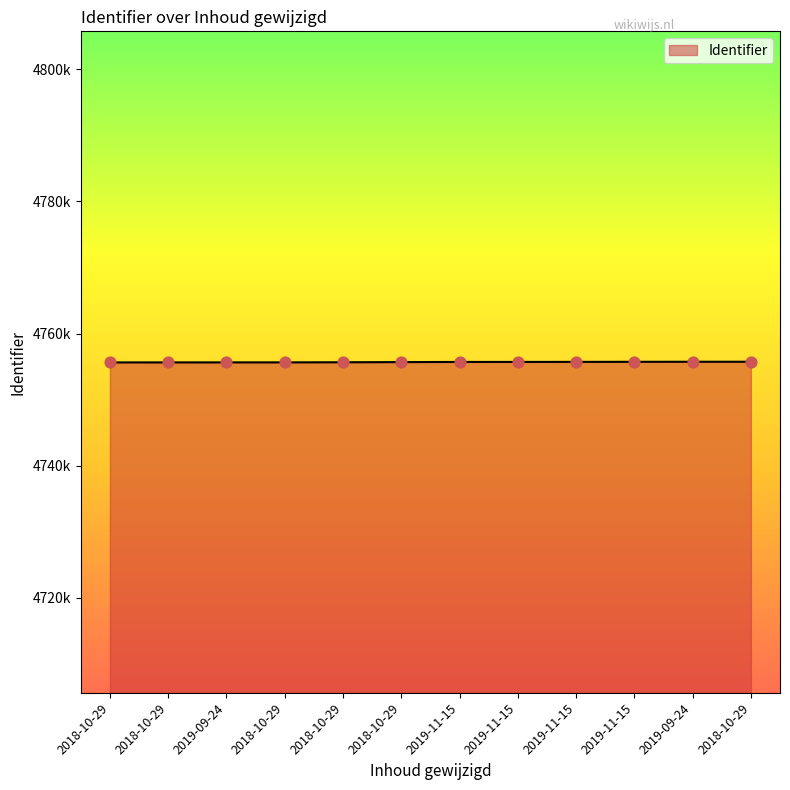

Approximately how many times larger is the value at 2018-10-29 compared to 2019-09-24?

1.0